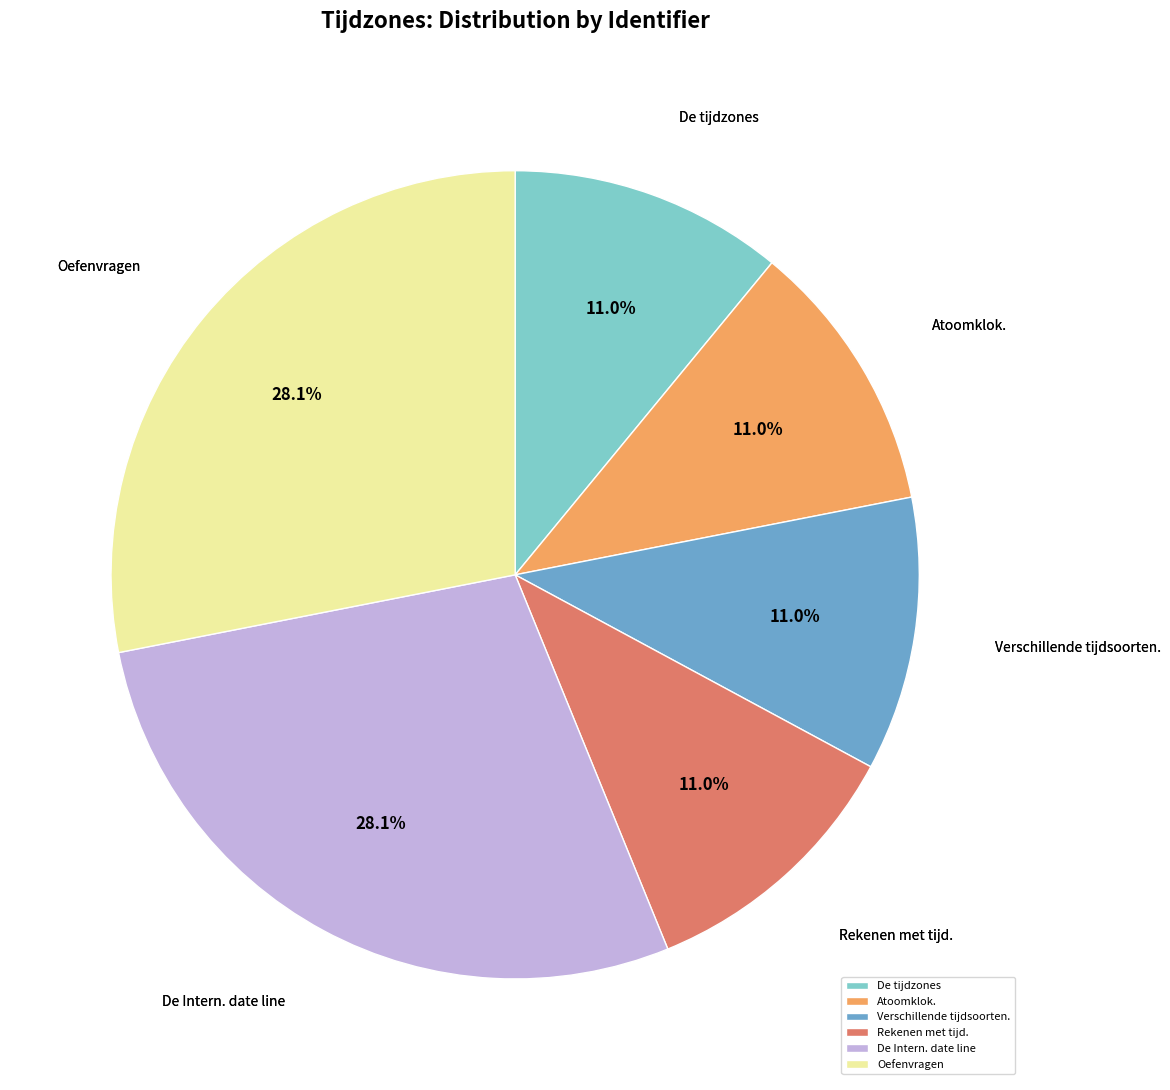

Between Oefenvragen and De tijdzones, which is larger?

Oefenvragen